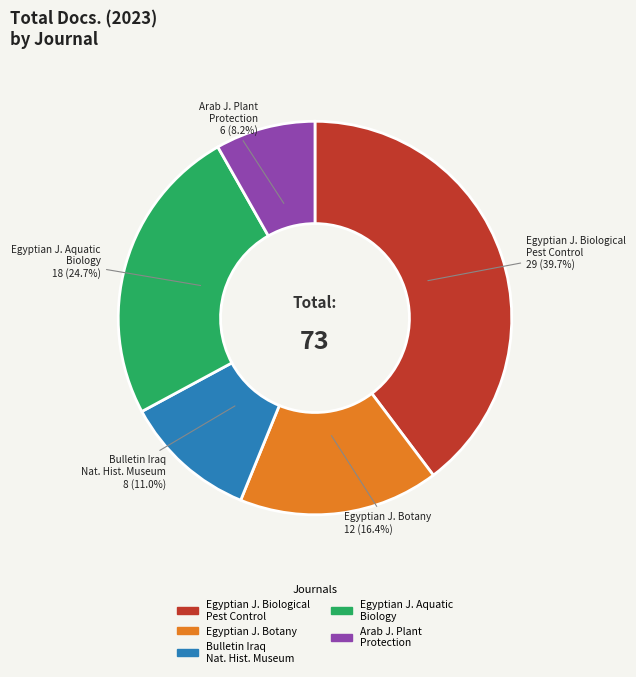

To the nearest percent, what is the average slice percentage?

20%